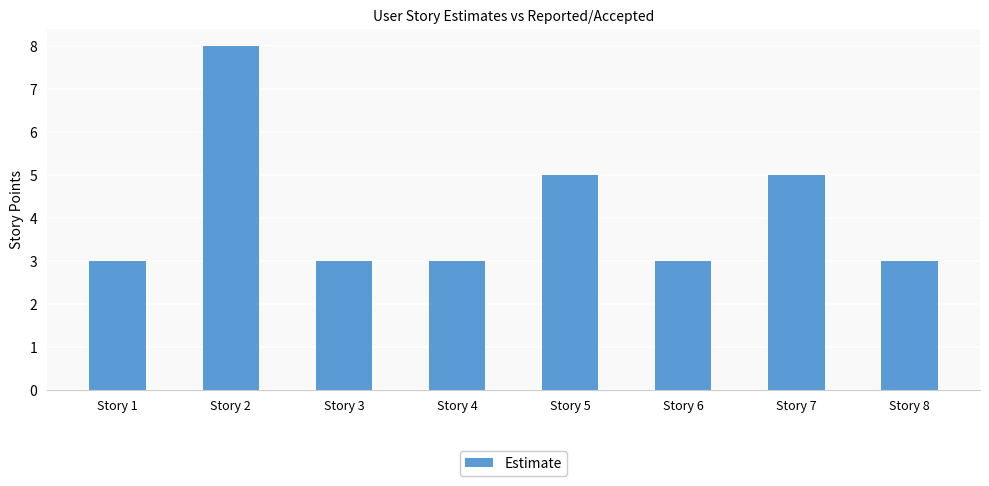

What is the difference between the values at Story 2 and Story 8?

5